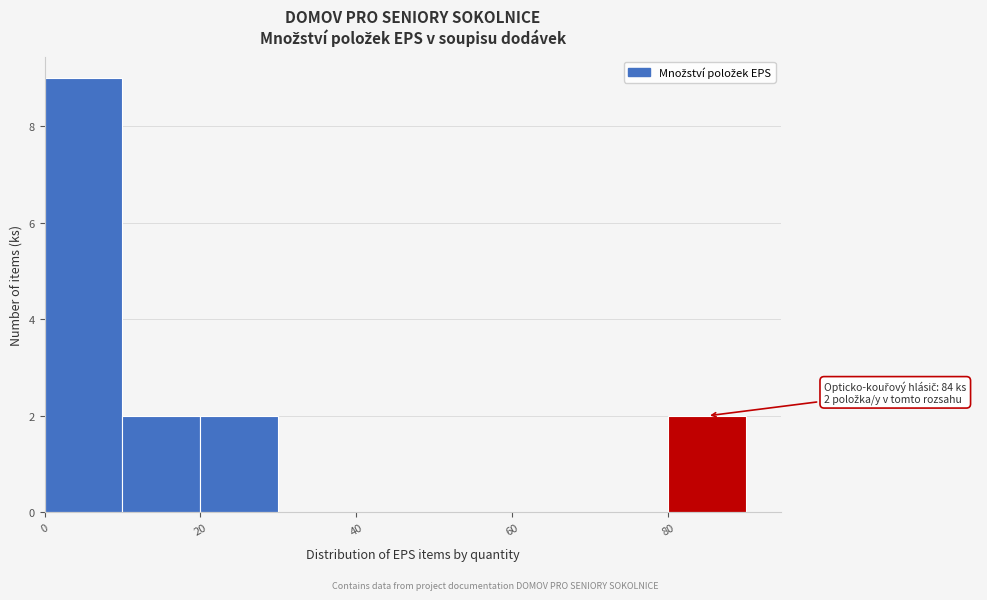

Which range on the x-axis has the tallest bar?

0 to 10